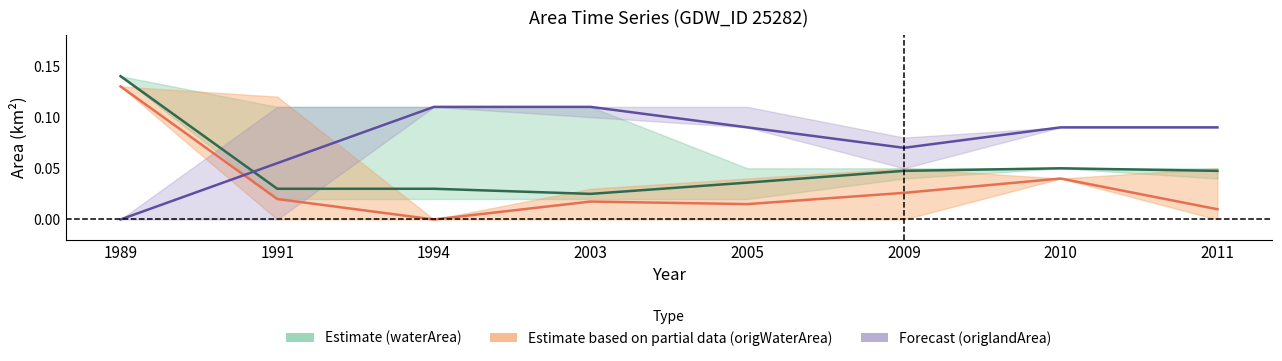

The value of Estimate based on partial data (origWaterArea) at 2011 is 0.0. True or false?

True